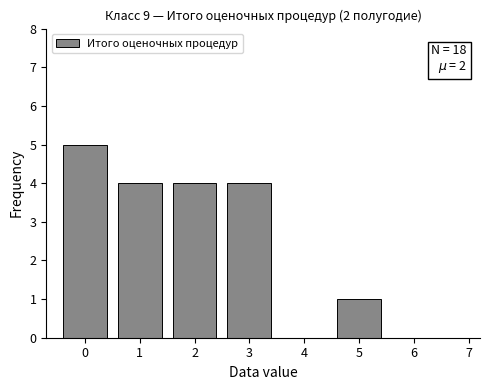

Which range on the x-axis has the tallest bar?

-0.5 to 0.5